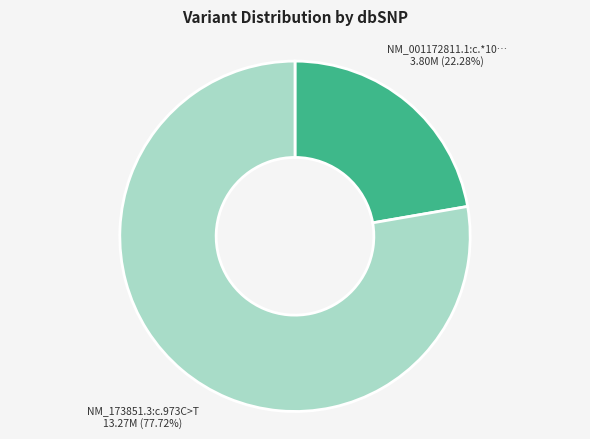

Is there any slice that represents more than half of the pie?

Yes